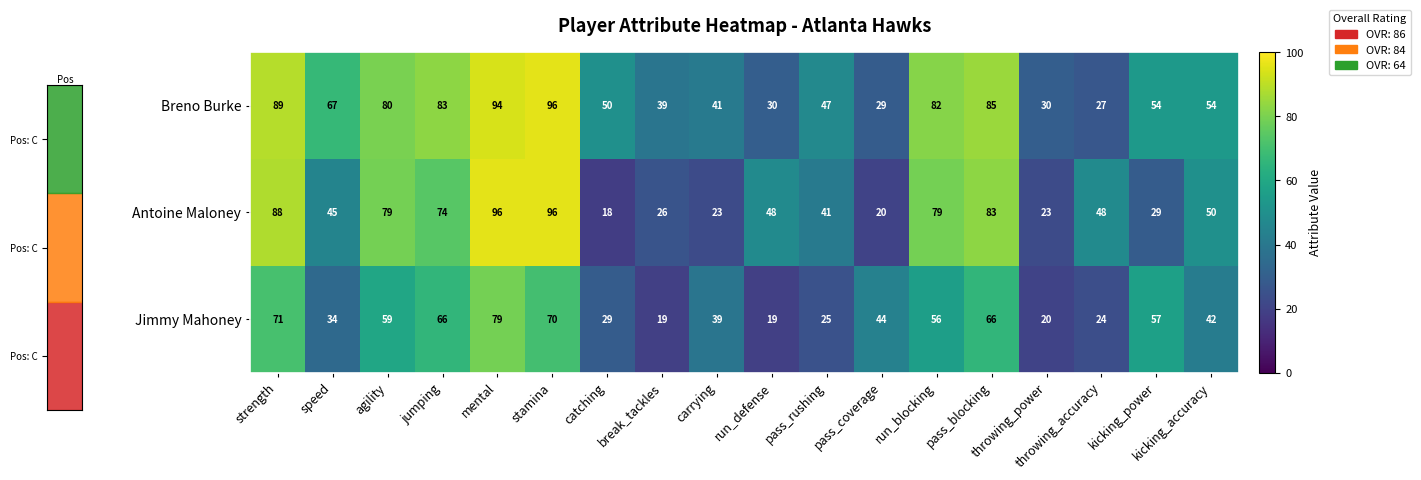

The Antoine Maloney series shows 96 at stamina. True or false?

True